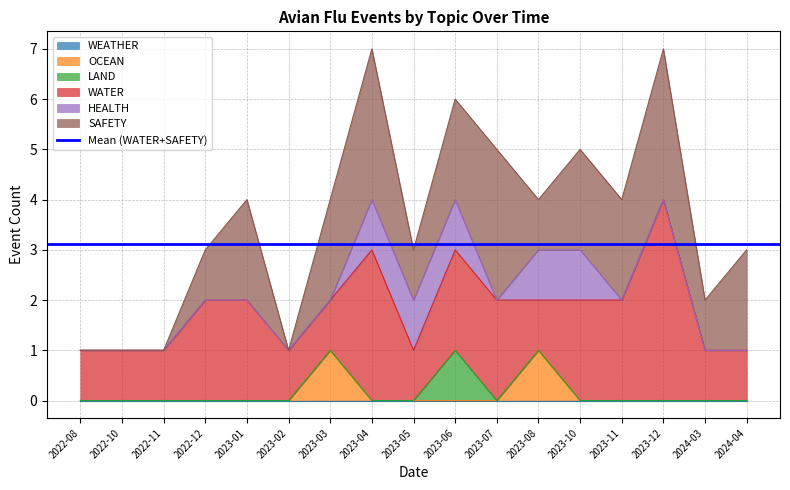

Reading left to right, what are all the values shown in this chart?

WEATHER: 0	0	0	0	0	0	0	0	0	0	0	0	0	0	0	0	0
OCEAN: 0	0	0	0	0	0	1	0	0	0	0	1	0	0	0	0	0
LAND: 0	0	0	0	0	0	0	0	0	1	0	0	0	0	0	0	0
WATER: 1	1	1	2	2	1	1	3	1	2	2	1	2	2	4	1	1
HEALTH: 0	0	0	0	0	0	0	1	1	1	0	1	1	0	0	0	0
SAFETY: 0	0	0	1	2	0	2	3	1	2	3	1	2	2	3	1	2